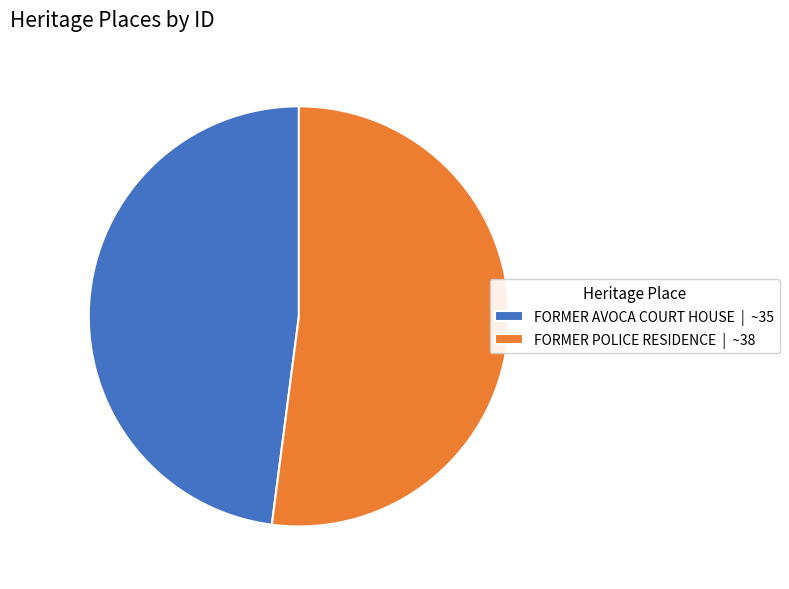

What is the smallest slice in the pie chart?

FORMER AVOCA COURT HOUSE